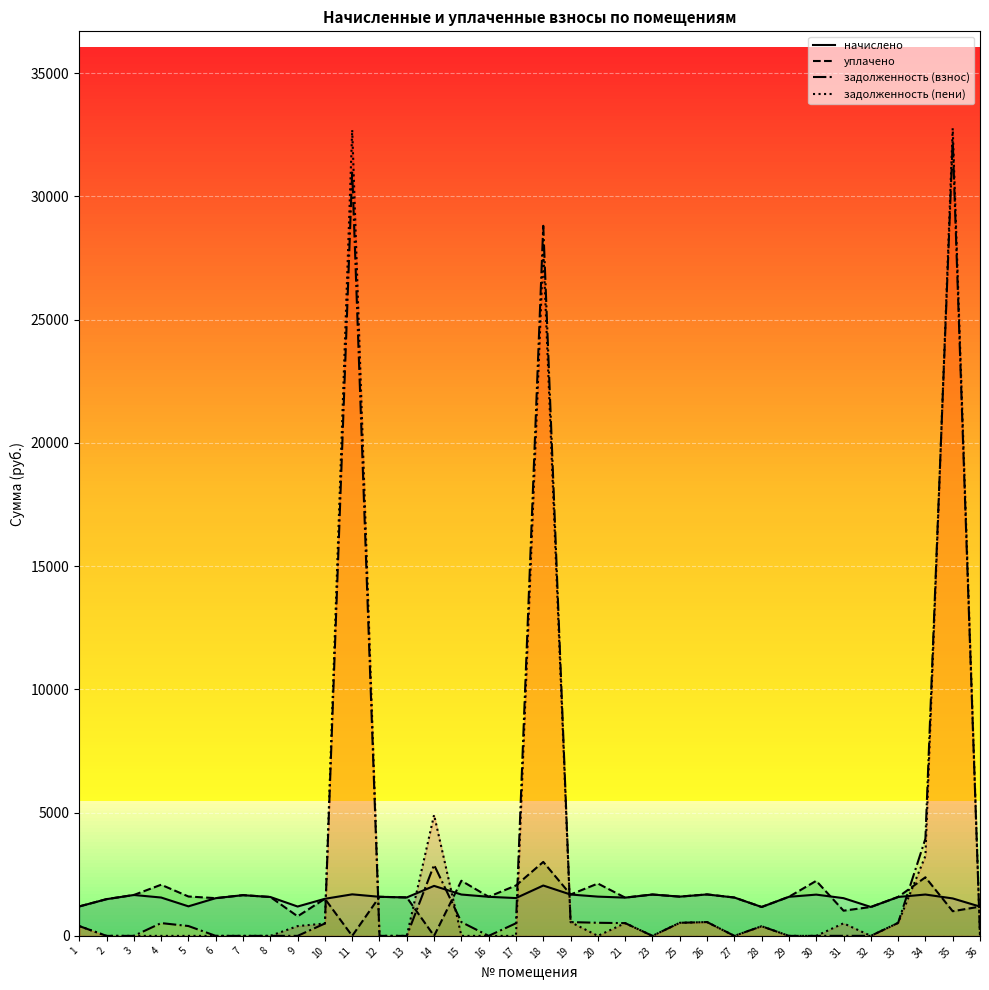

How many times do задолженность (взнос) and уплачено cross each other?

8